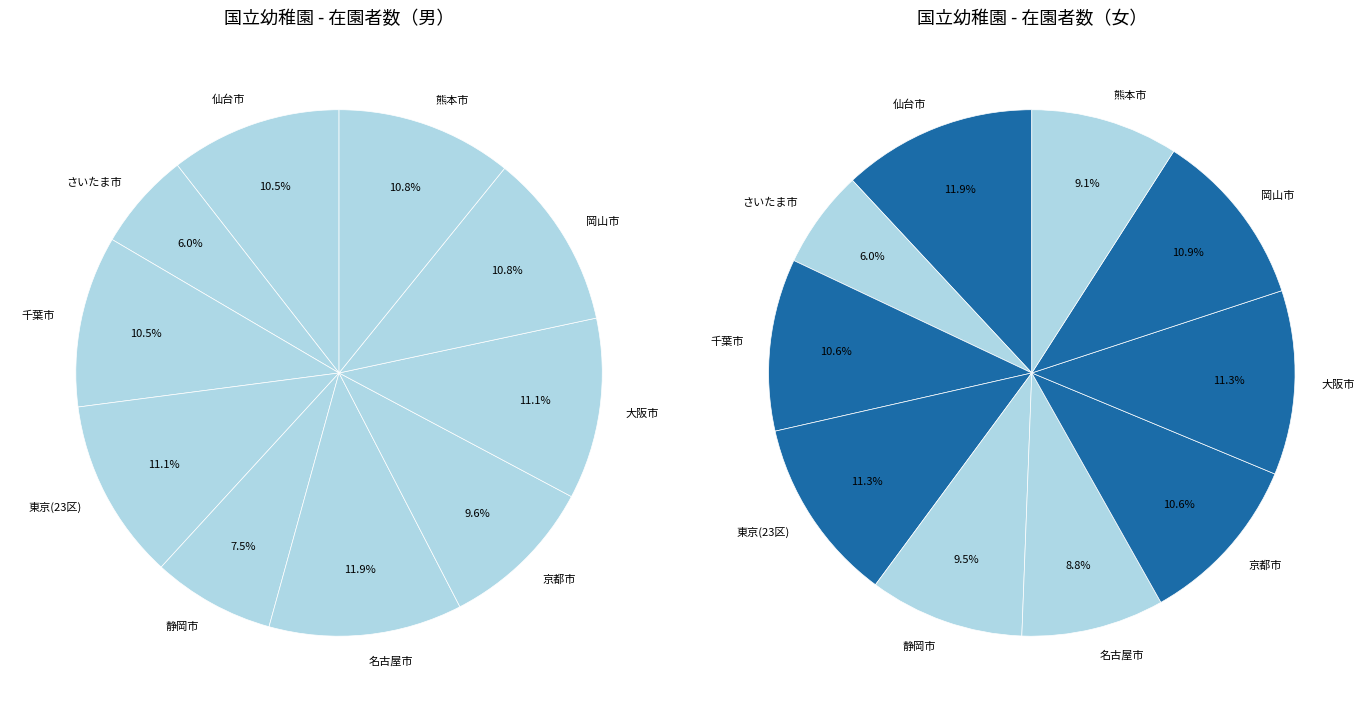

To the nearest percent, what is the average slice percentage?

10%